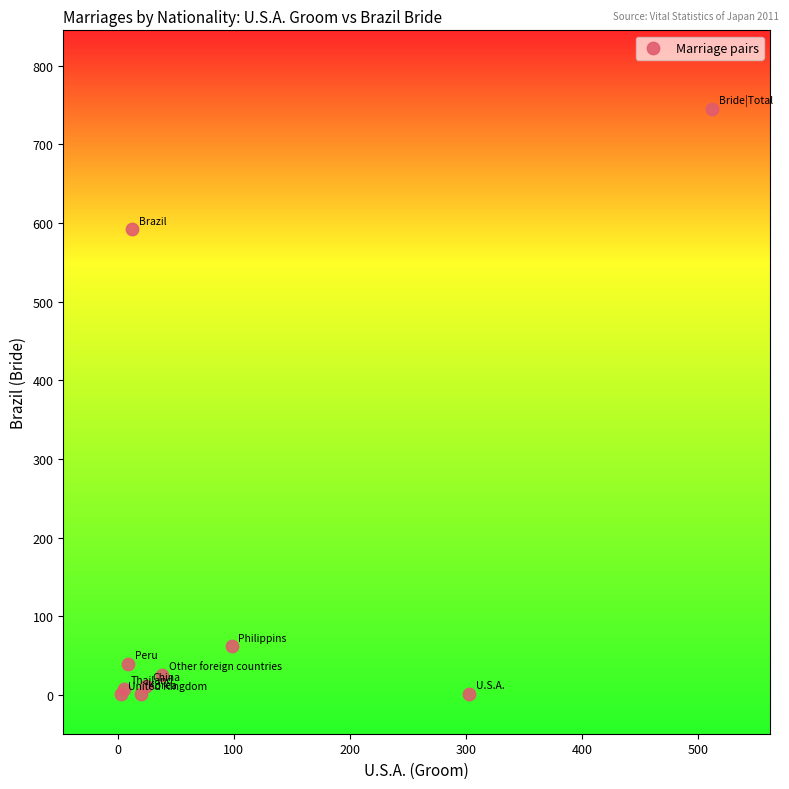

What Y value in the scatter plot is closest to 373?

592